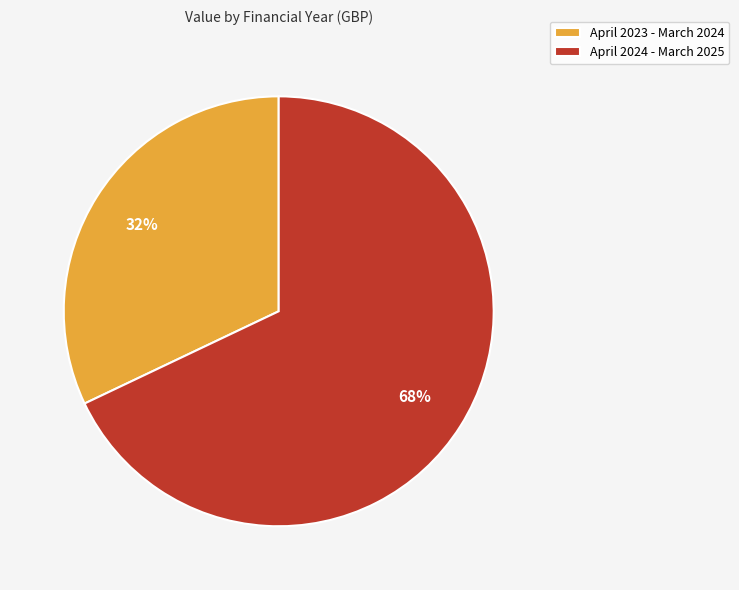

Do April 2024 - March 2025 and April 2023 - March 2024 together represent more than half of the pie?

Yes